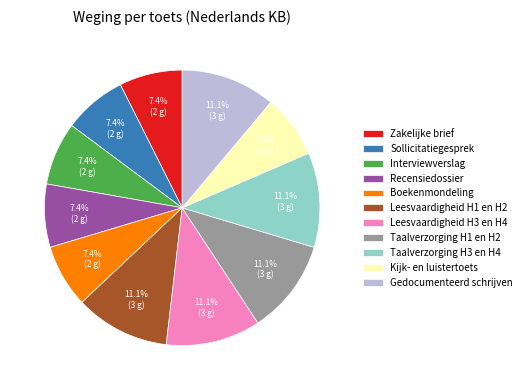

What percentage is the Gedocumenteerd schrijven slice, to the nearest percent?

11%